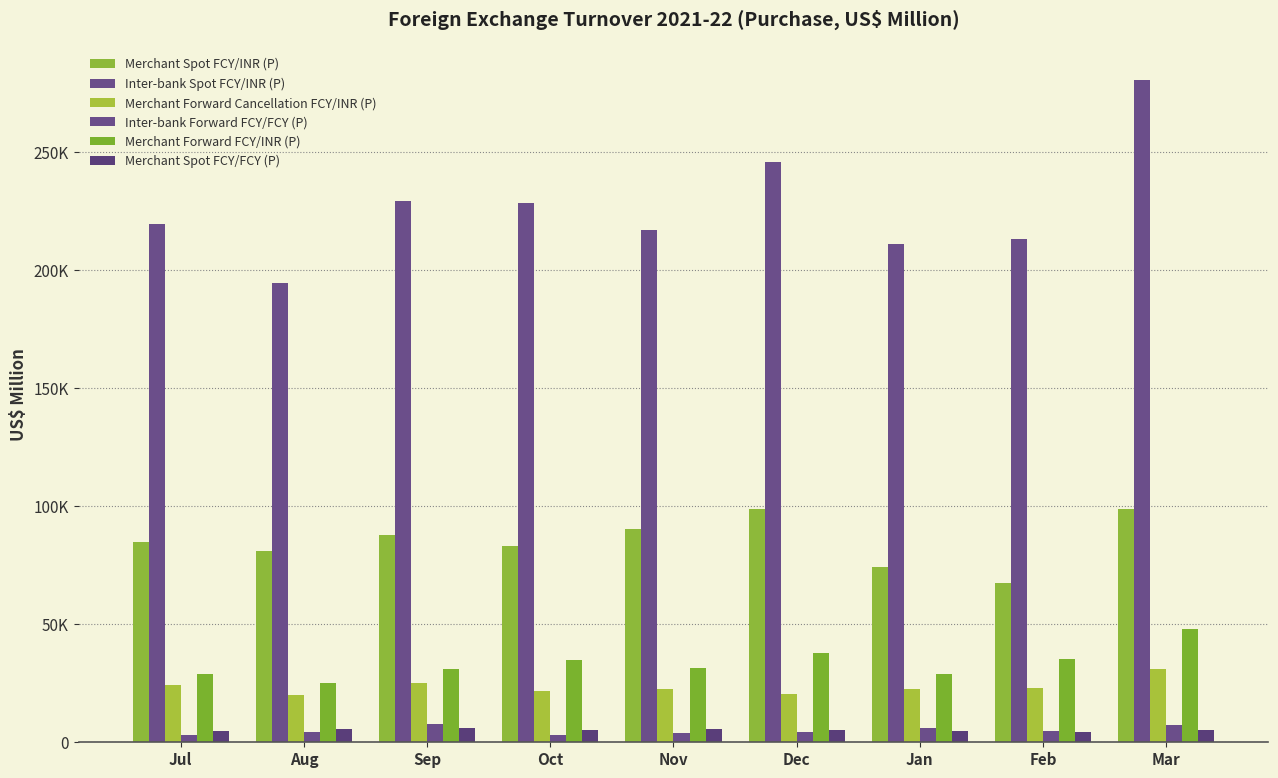

Which series has the largest total across all categories?

Inter-bank Spot FCY/INR (P)